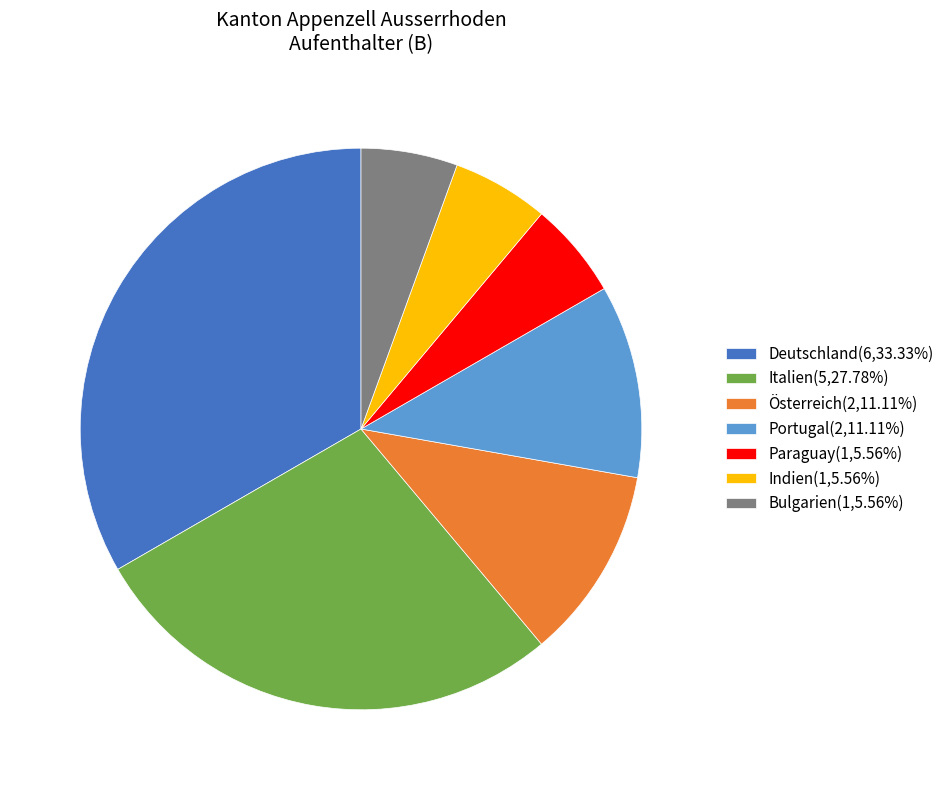

Do Paraguay(1,5.56%) and Italien(5,27.78%) together represent more than half of the pie?

No